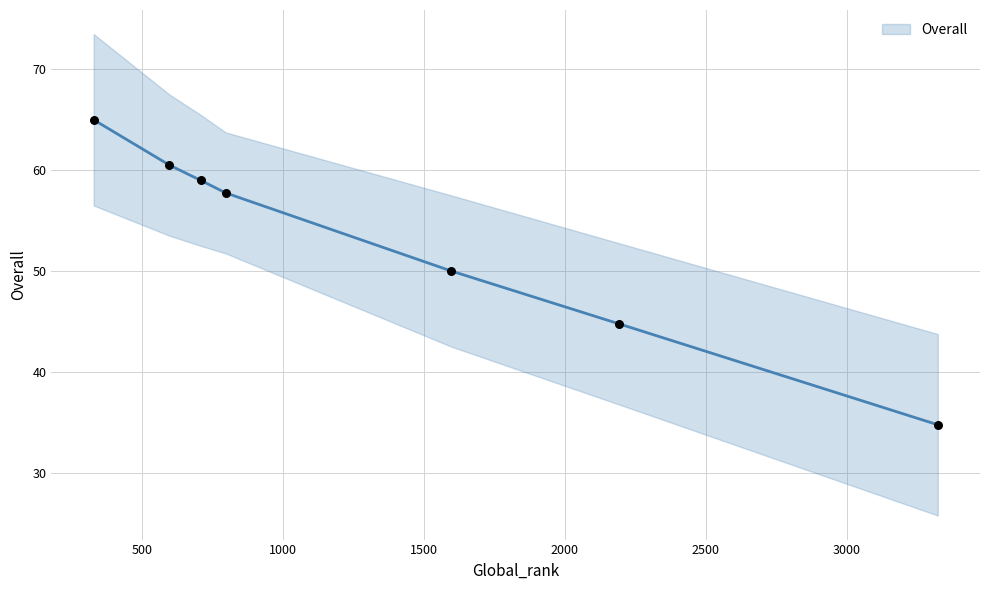

What is the change in value from 598 to 1597?

-10.5